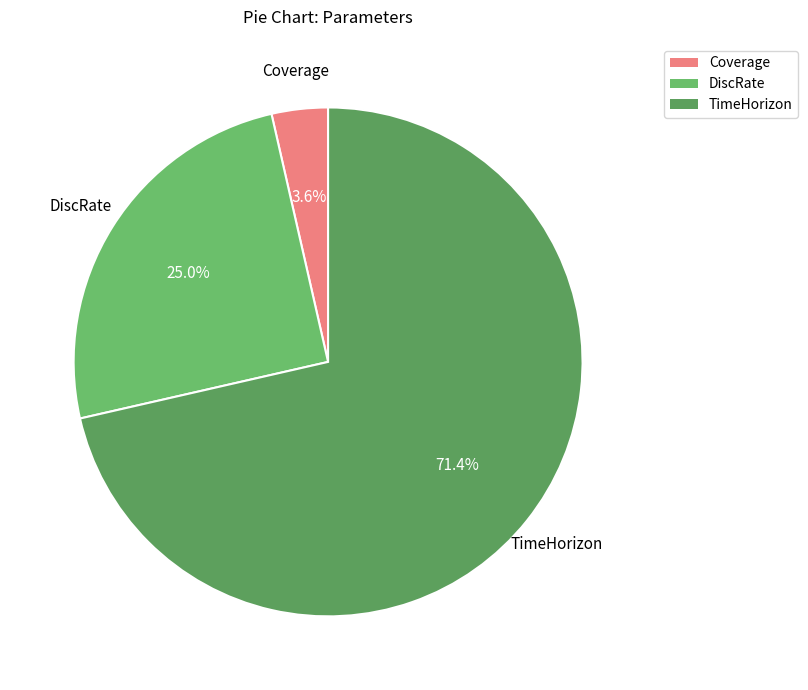

What percentage is the DiscRate slice, to the nearest percent?

25%